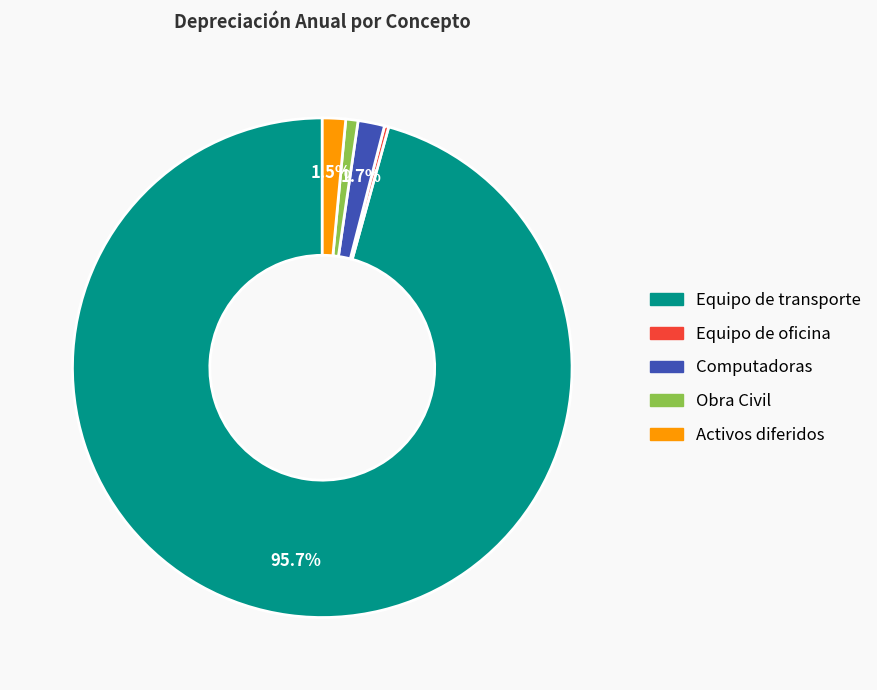

Is it true that Computadoras is 11% of the pie?

False